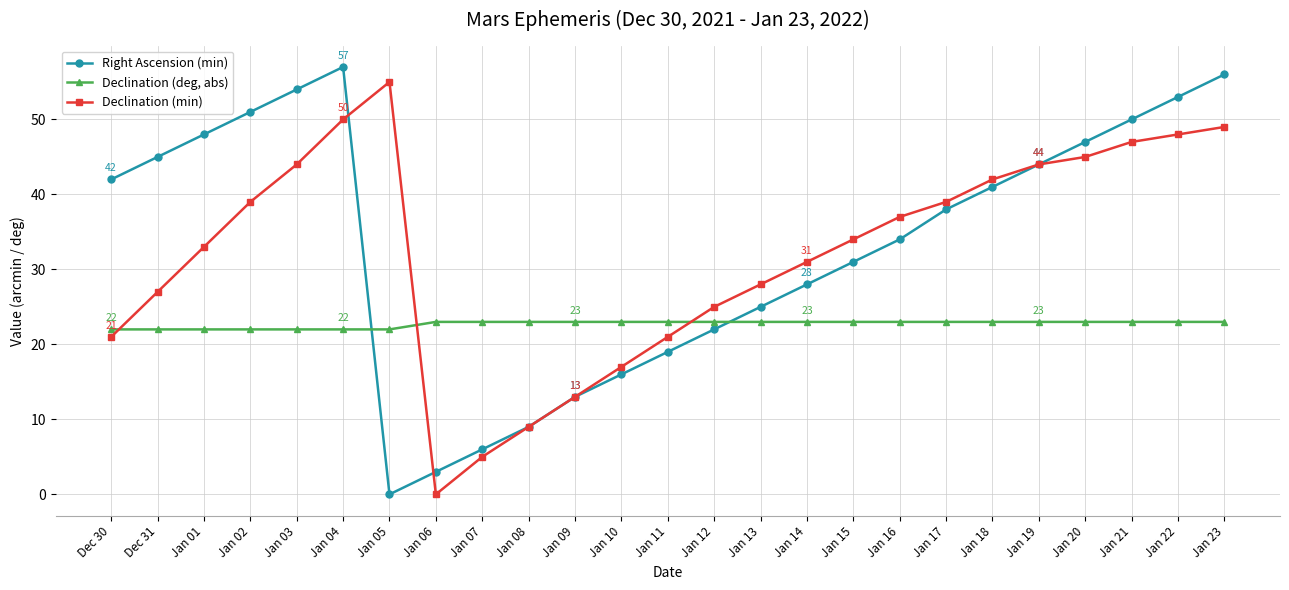

How many intersections are there between Declination (deg, abs) and Right Ascension (min)?

2